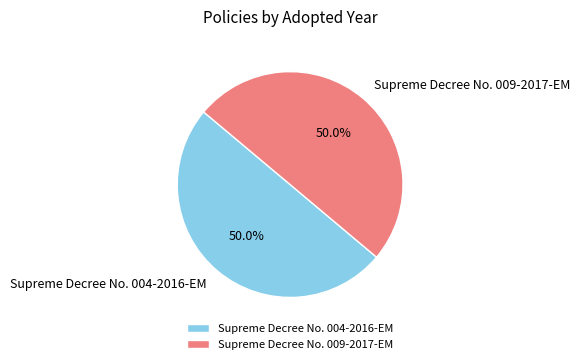

Do Supreme Decree No. 009-2017-EM and Supreme Decree No. 004-2016-EM together represent more than half of the pie?

Yes